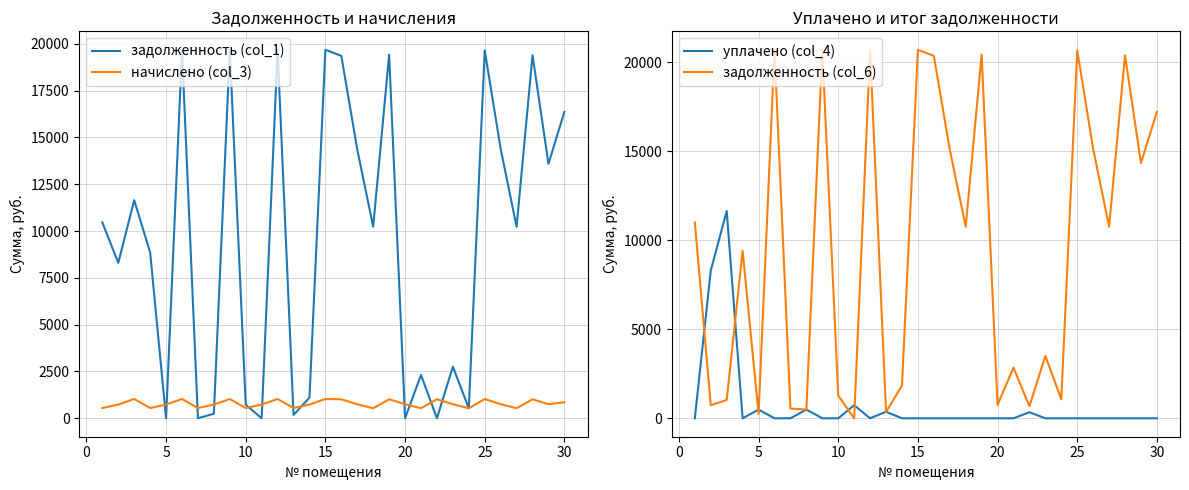

Which series has the largest range (max minus min)?

задолженность (col_6)